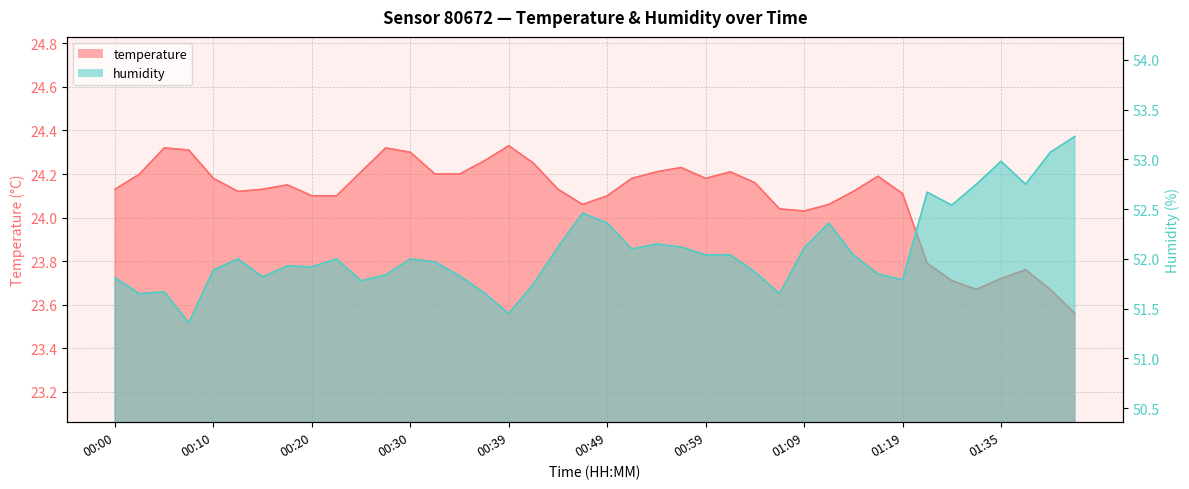

What is the difference between the highest and lowest values at 01:04?

27.7